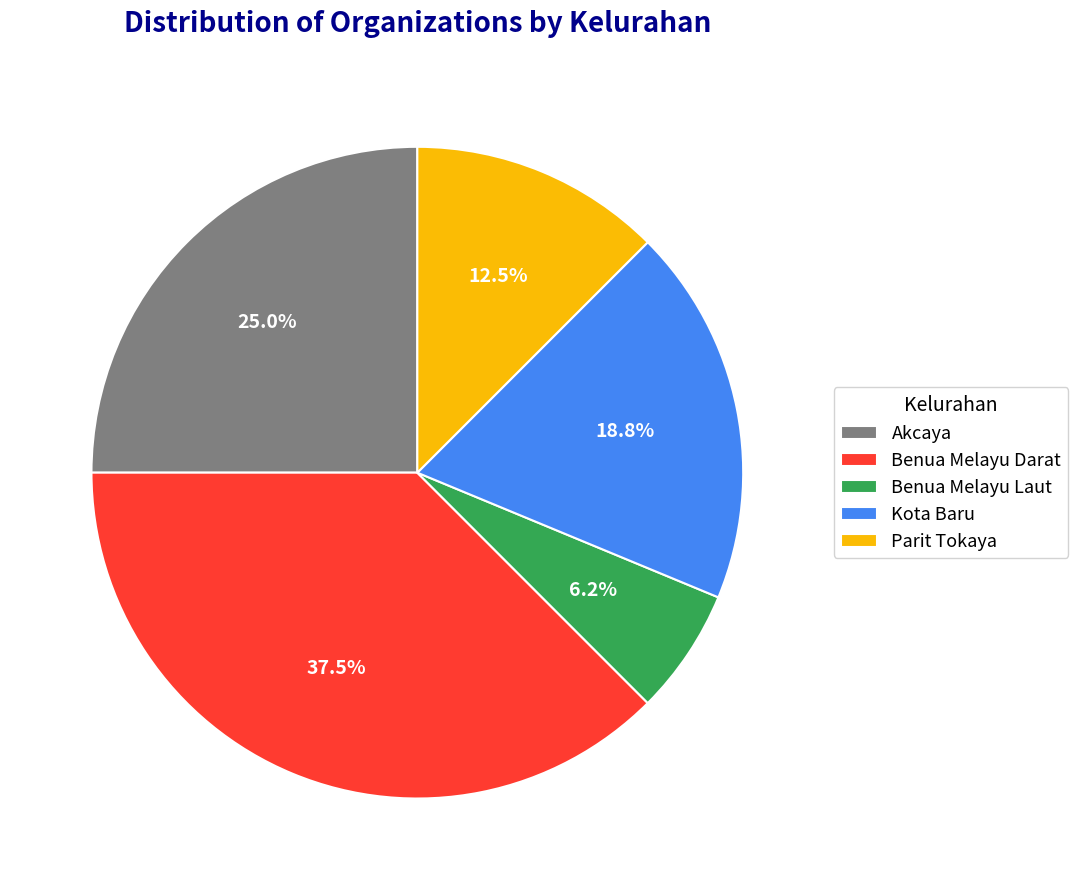

How much of the chart is everything except Benua Melayu Darat?

62.5%